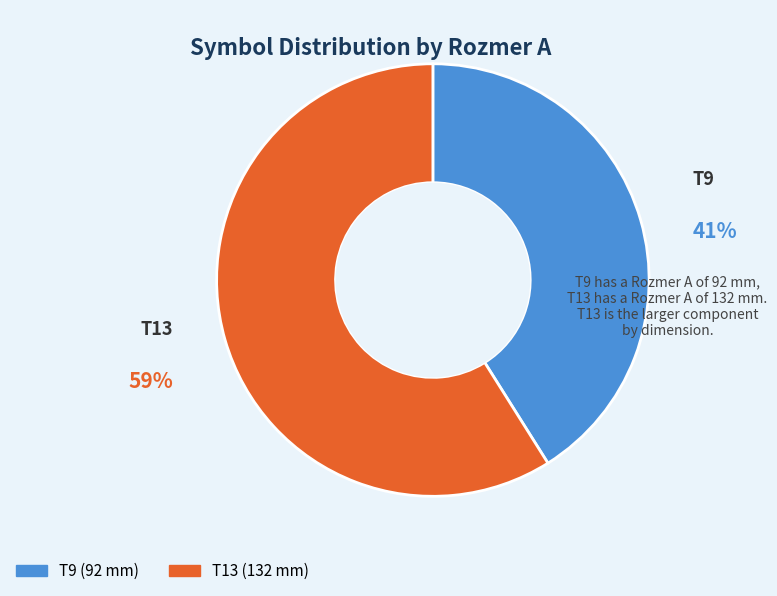

Between T9 and T13, which is larger?

T13